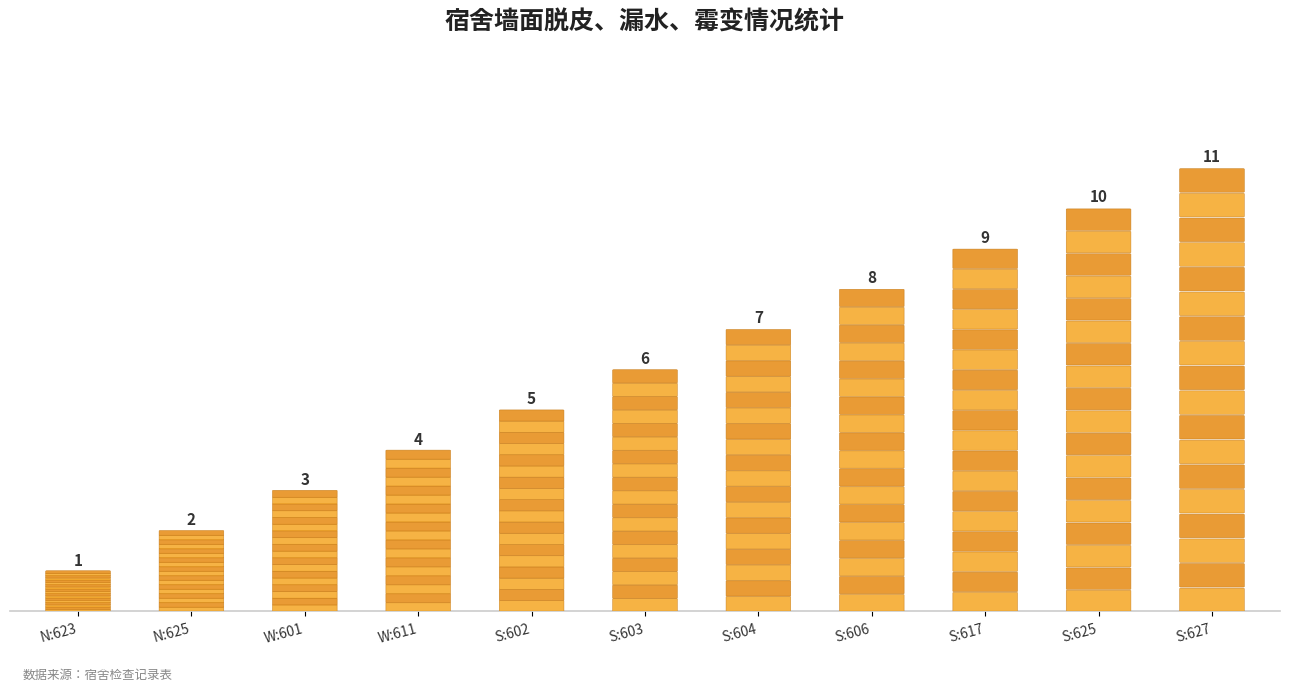

Count the values in the range 3 to 9.

7